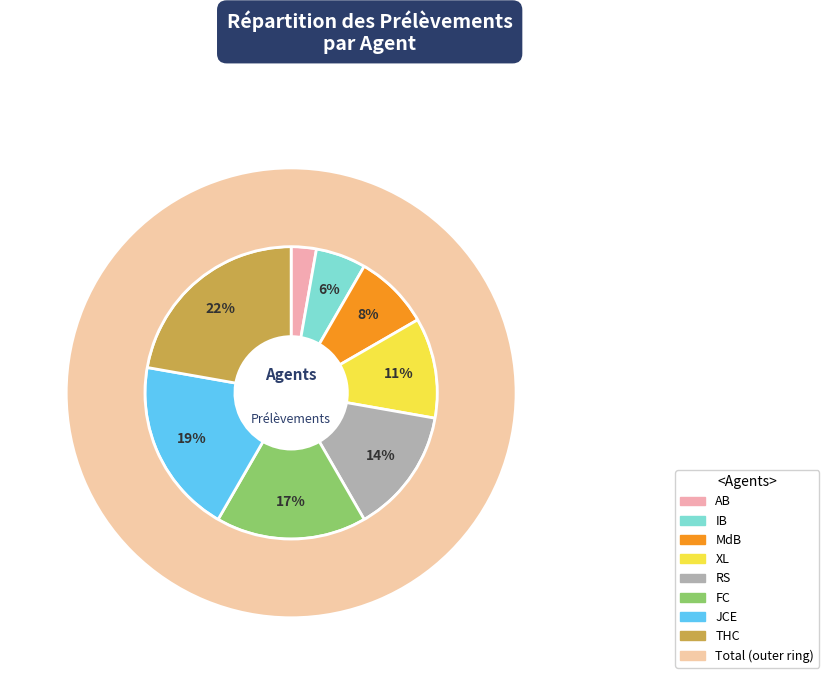

Which category has the smallest portion of the pie?

AB